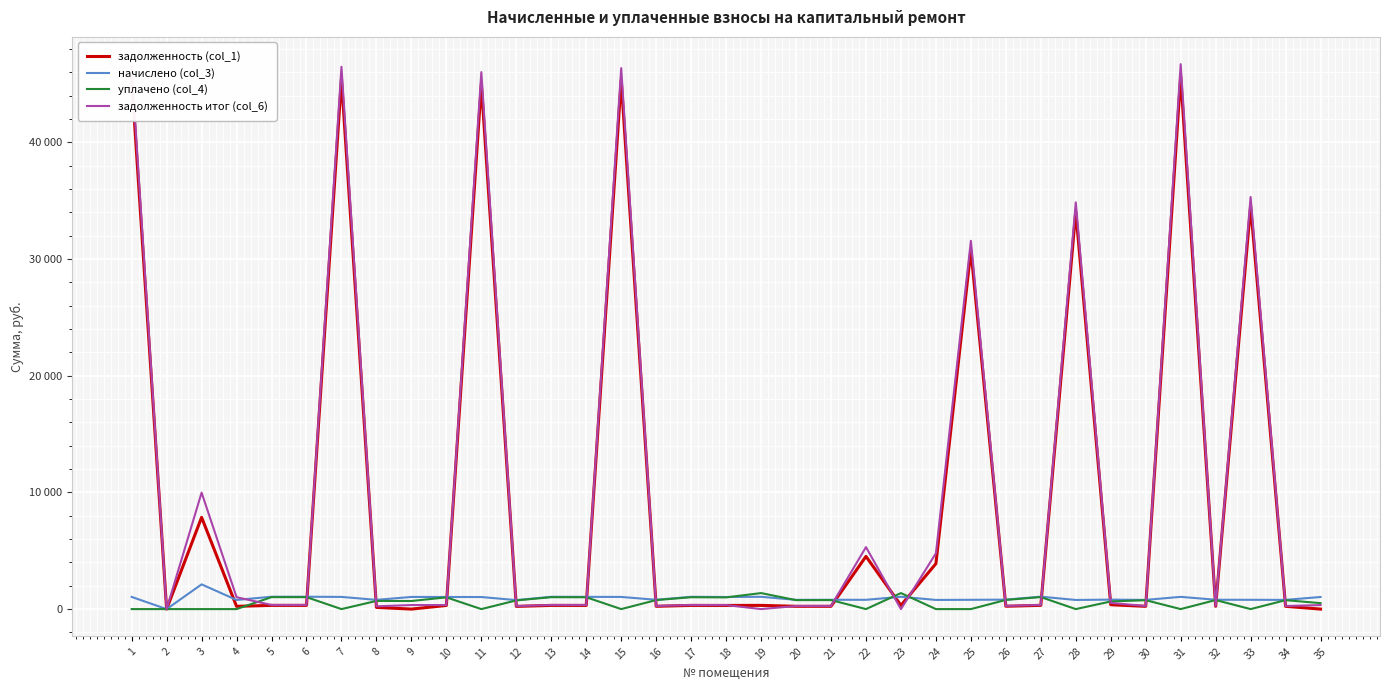

Is this an area chart (filled region under the line)?

No